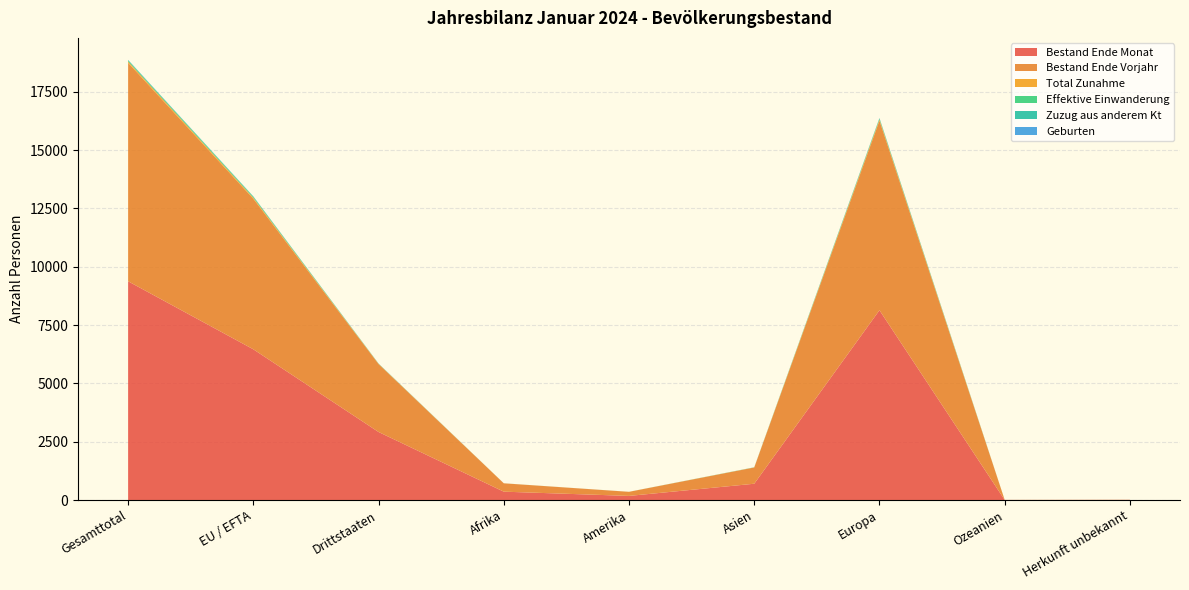

Reading right to left, list all the values displayed in this chart.

Bestand Ende Monat: 5	3	8134	698	176	358	2915	6459	9374
Bestand Ende Vorjahr: 6	3	8125	696	175	358	2911	6452	9363
Total Zunahme: 0	0	50	4	1	1	11	45	56
Effektive Einwanderung: 0	0	35	3	1	1	5	35	40
Zuzug aus anderem Kt: 0	0	19	3	0	0	4	18	22
Geburten: 0	0	7	0	0	0	3	4	7